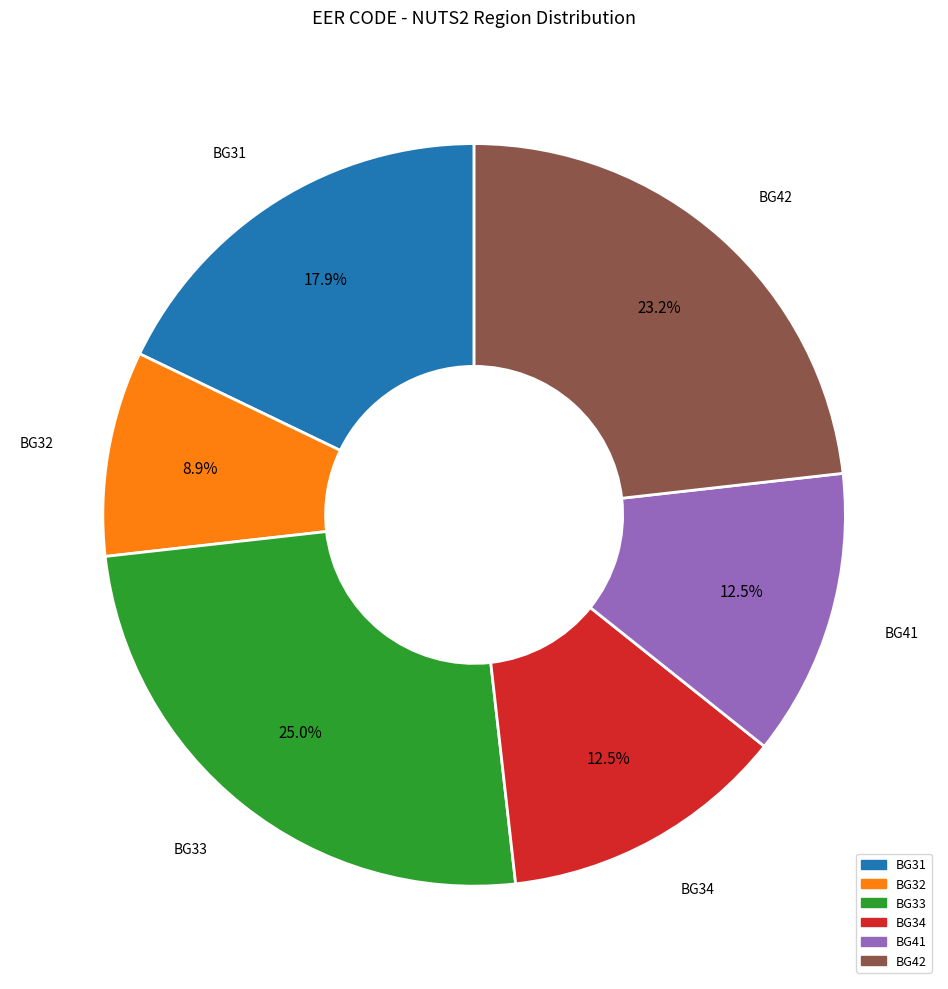

How many slices are in this pie chart?

6